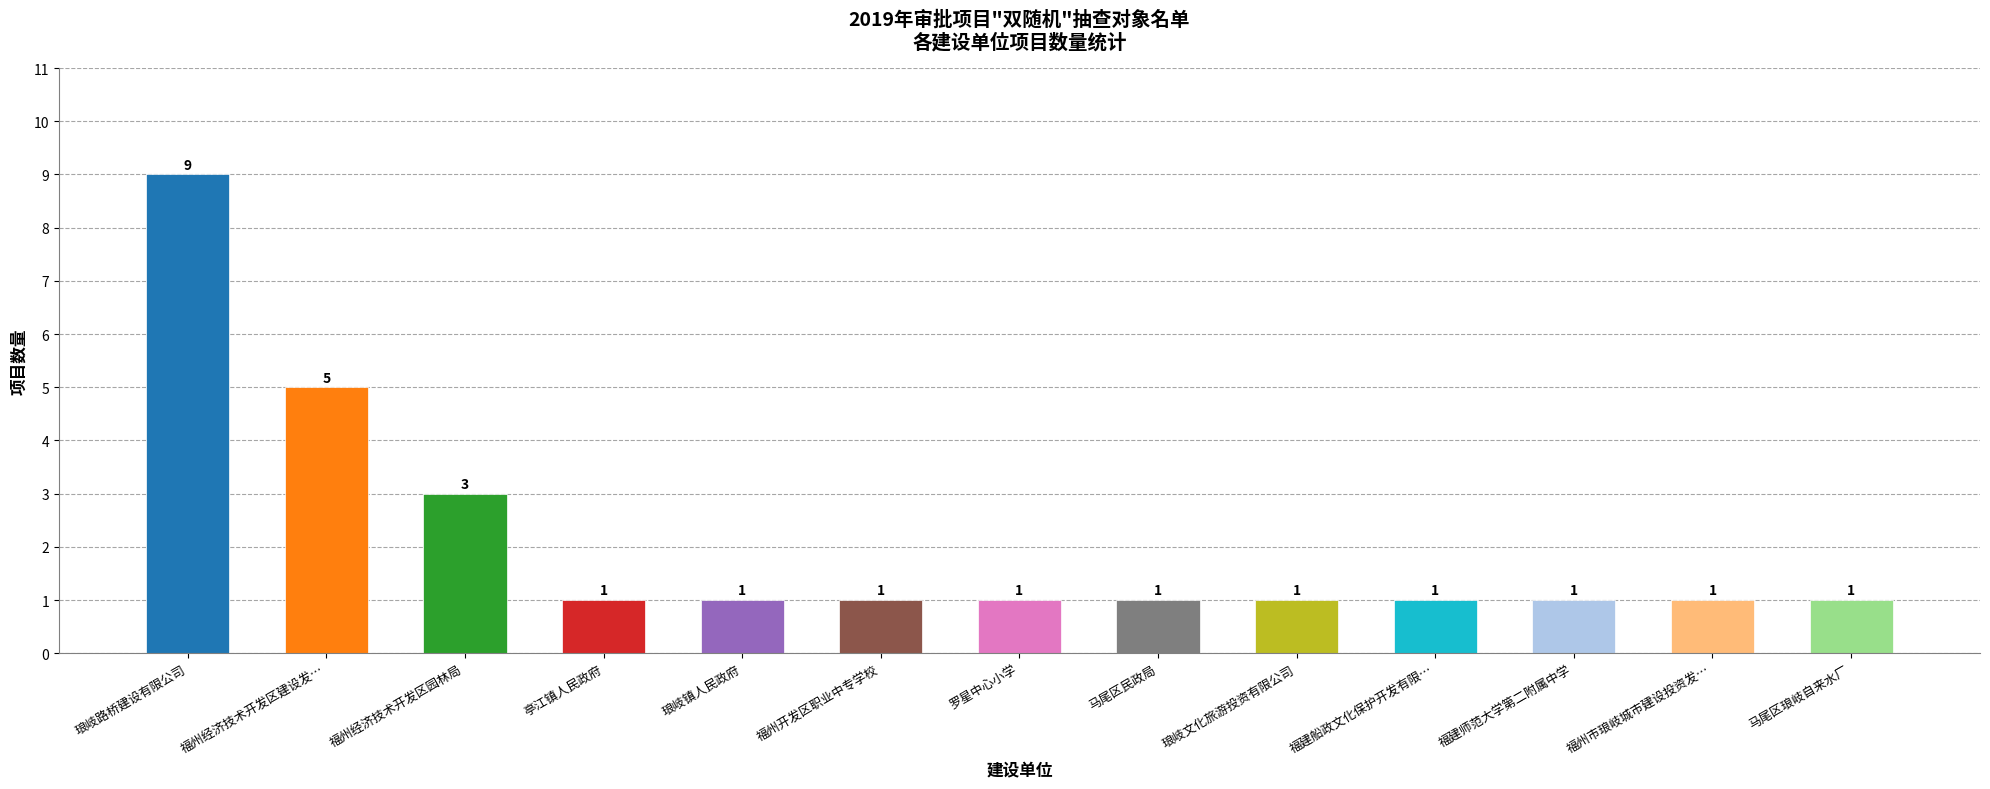

What is the sum of the values at 马尾区民政局 and 福建师范大学第二附属中学?

2